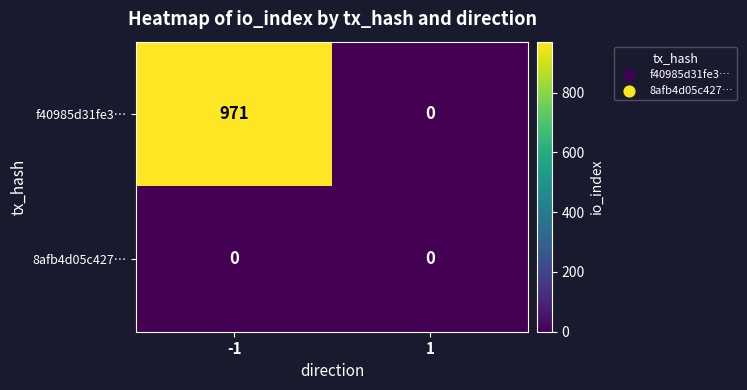

What is the spread (max minus min) of values at -1?

971